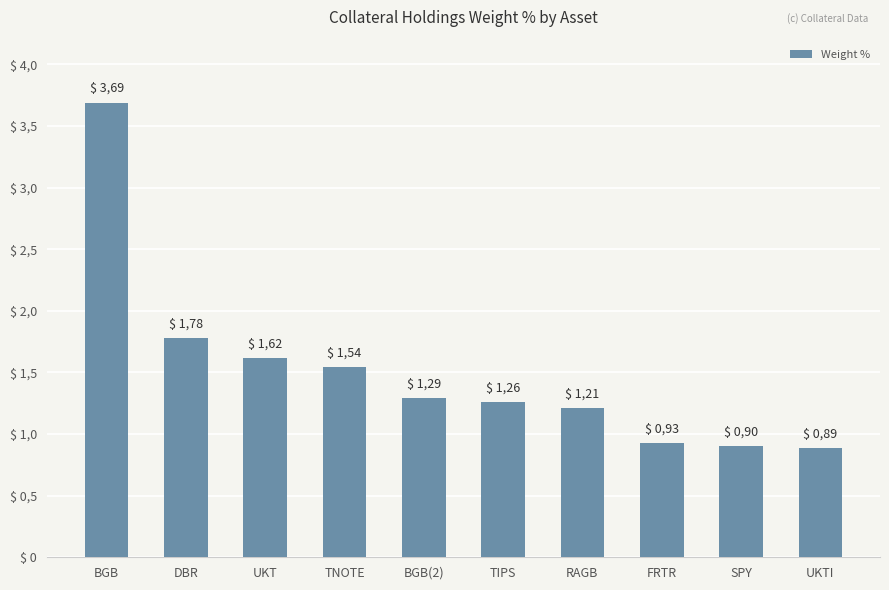

What is the value of the 10th bar from the left?

0.9